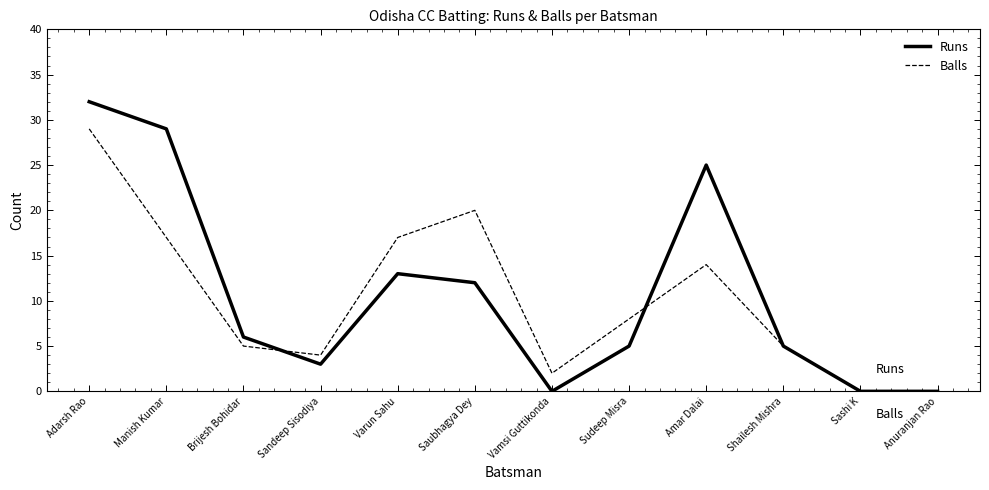

True or false: Balls has a value of 2 at Brijesh Bohidar.

False